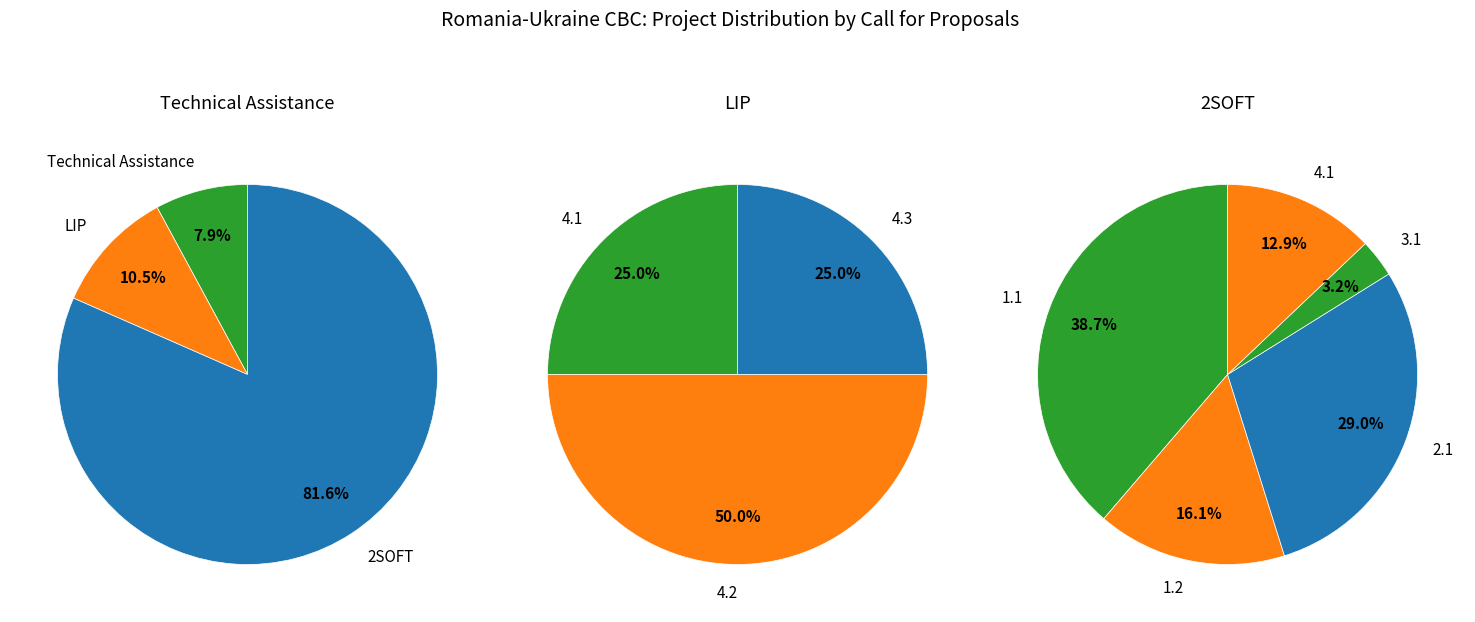

Does Technical Assistance account for over 50% of the chart?

No